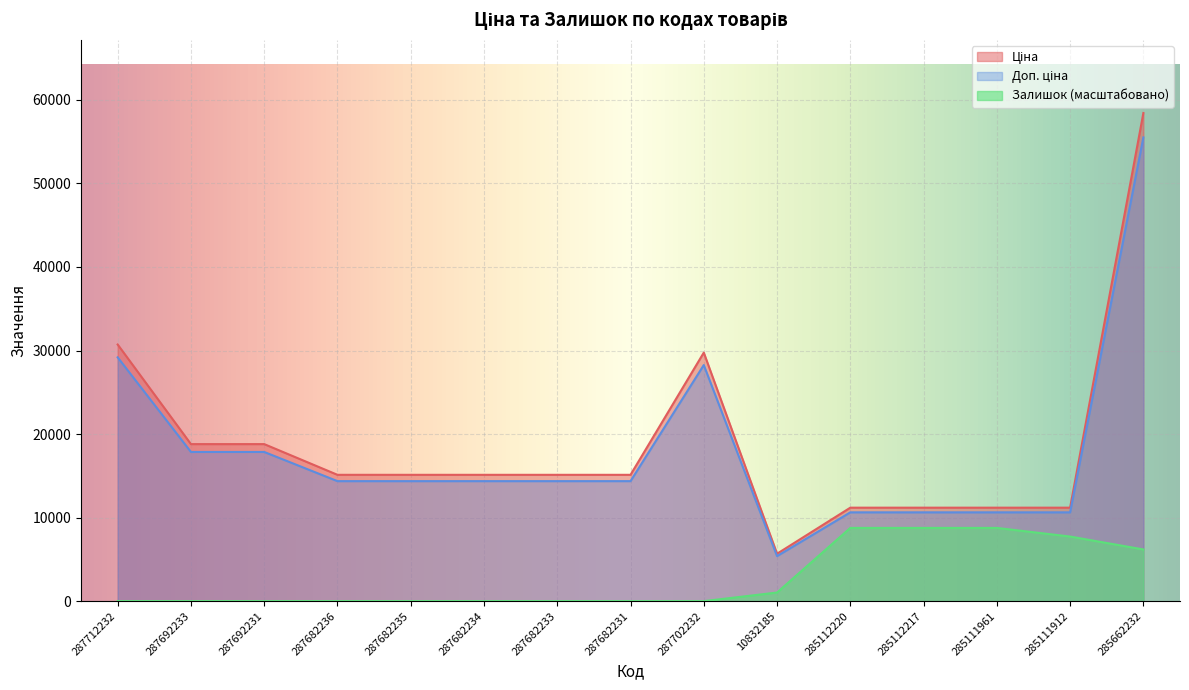

At 287712232, list the series in order from smallest to largest.

Залишок, Доп. ціна, Ціна